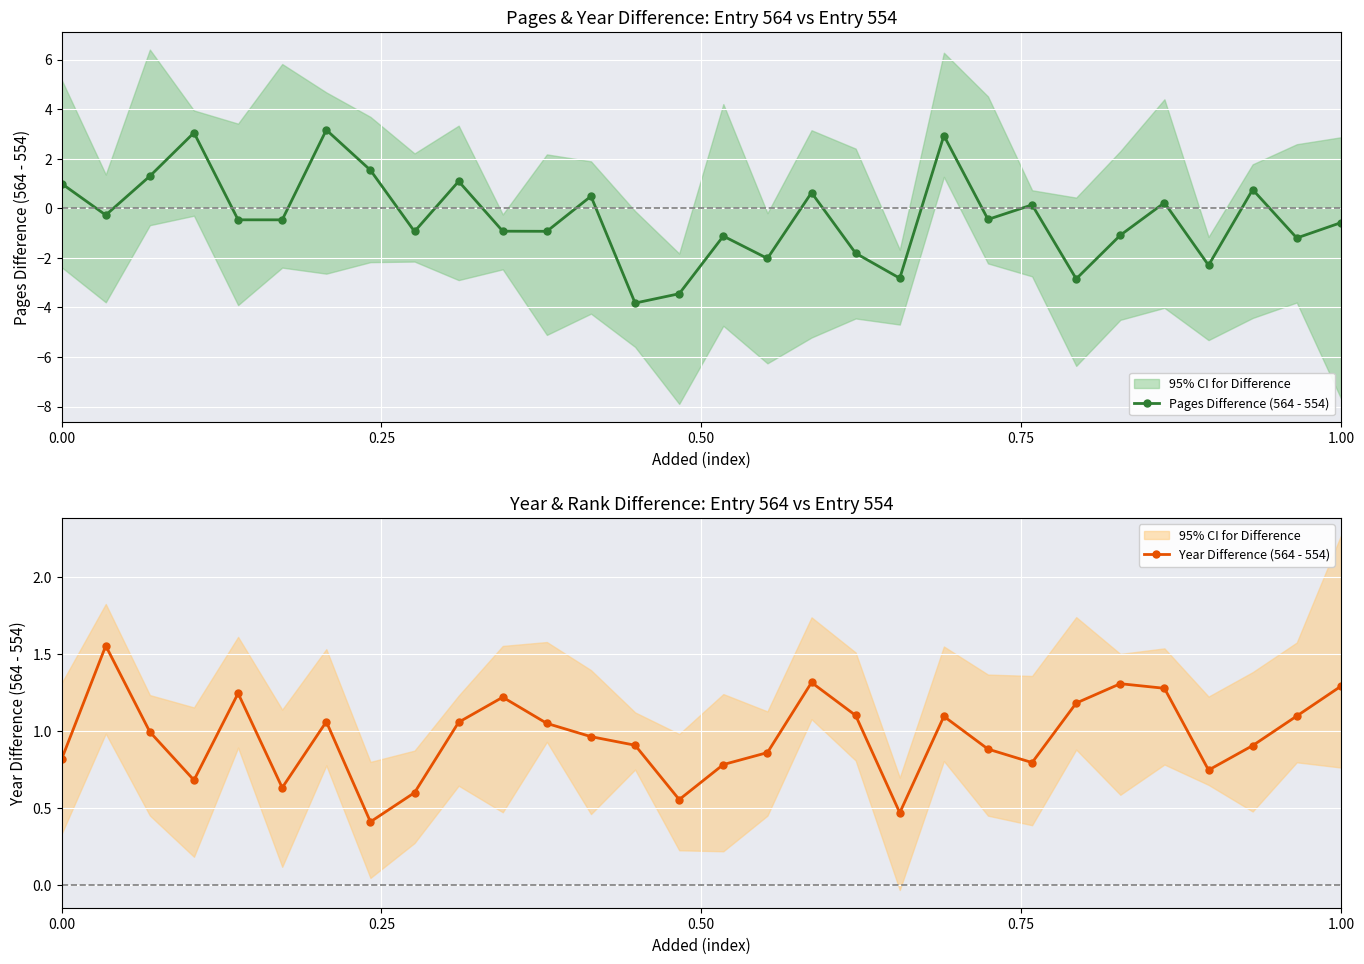

List the series in order of their overall mean, lowest first.

Pages Difference (564 - 554), Year Difference (564 - 554)